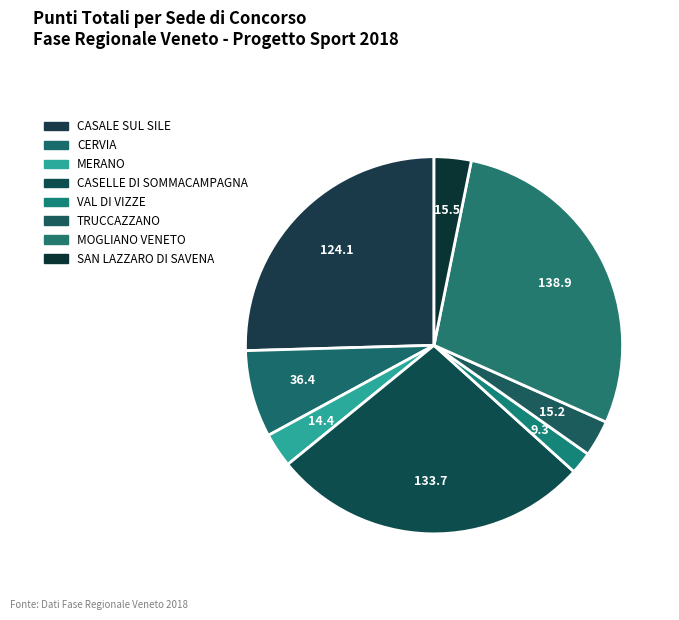

Count the number of slices in the pie.

8